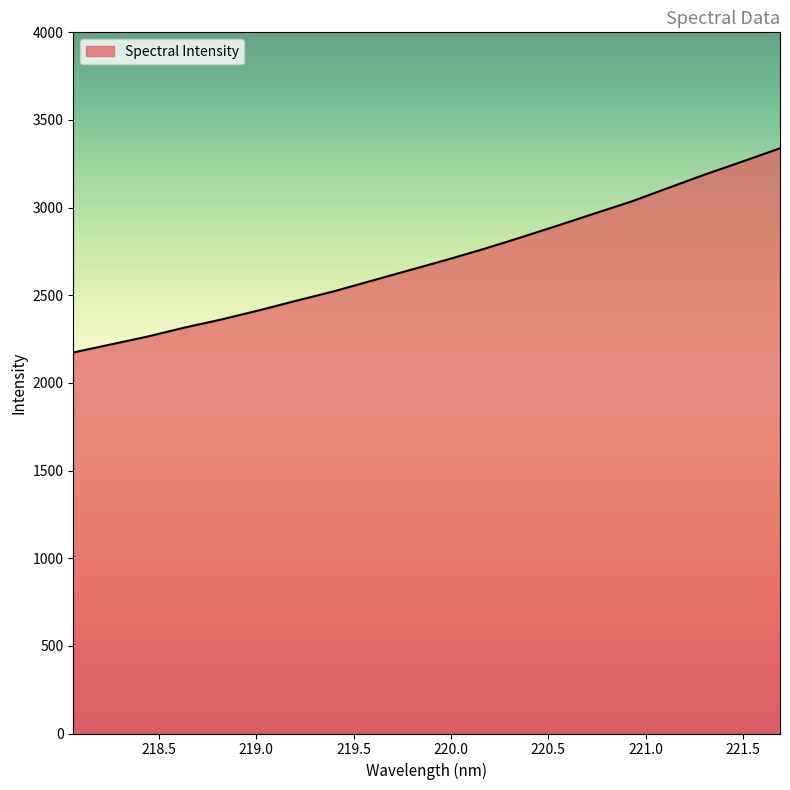

What is the maximum value shown in the chart?

3338.3